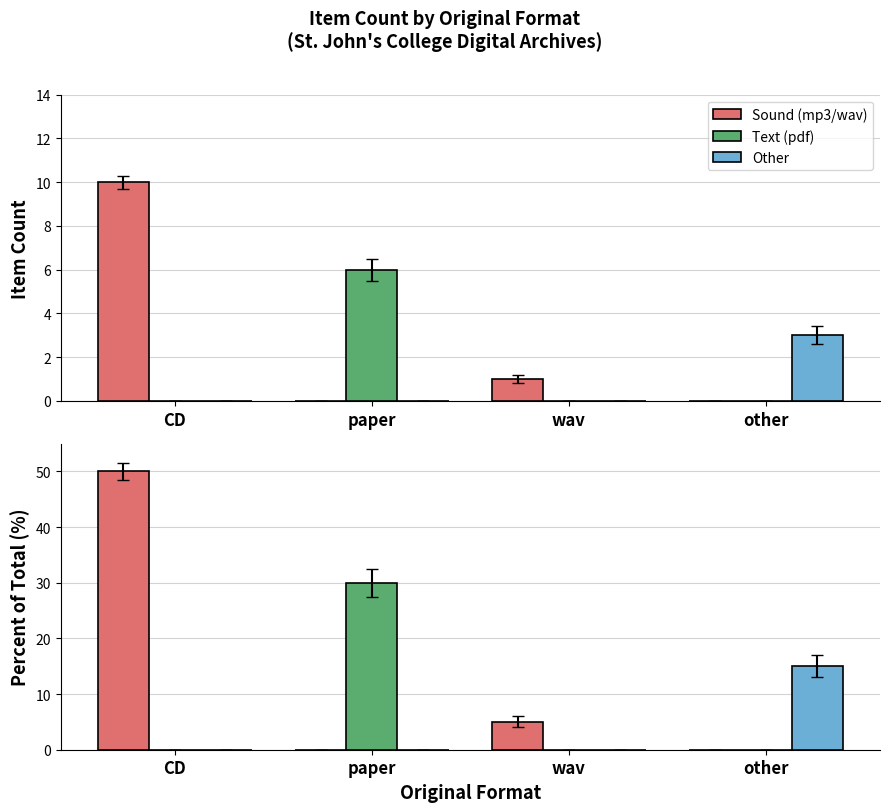

Which has a higher value, paper or CD?

CD